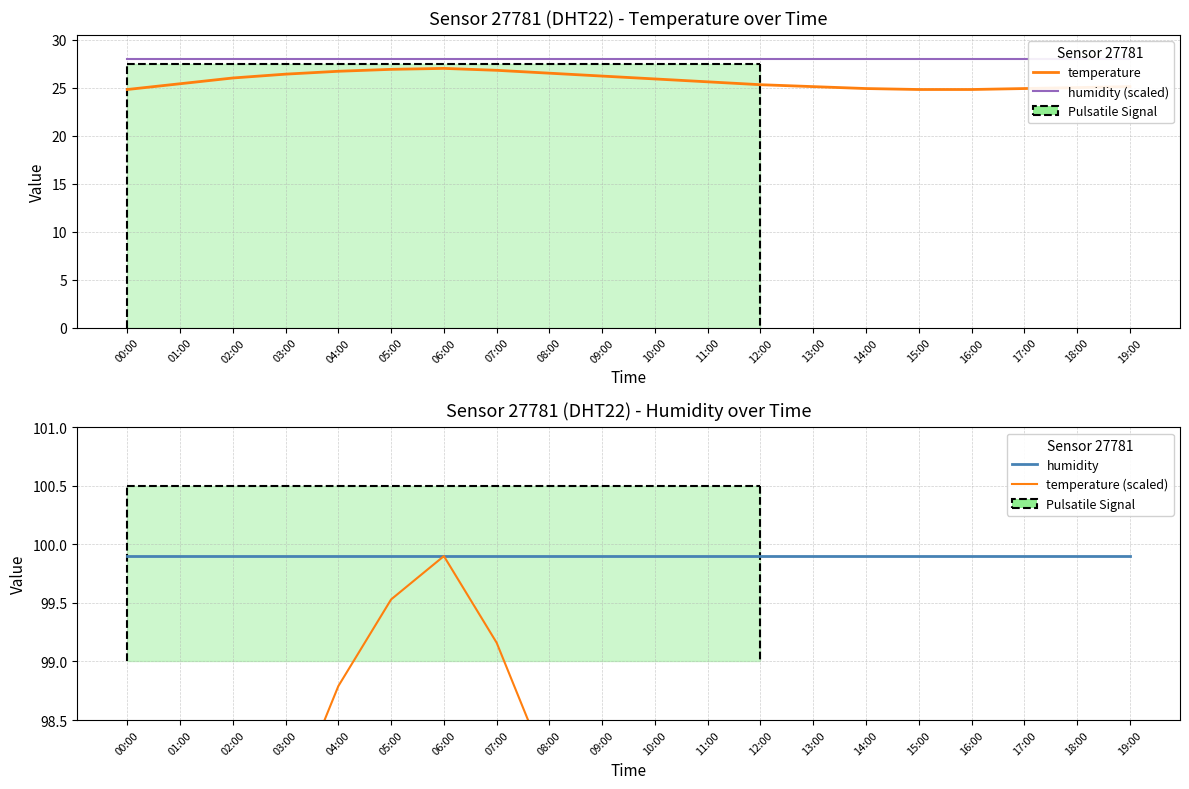

What is the approximate value of humidity at 02:00?

99.9